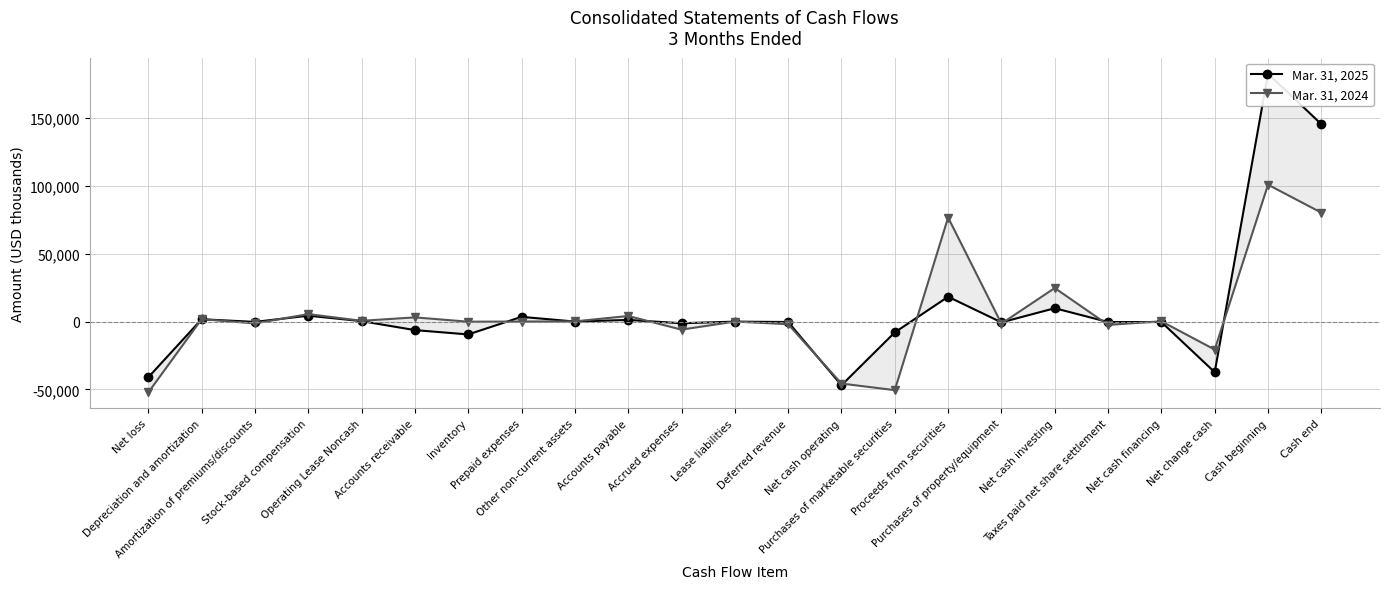

Reading left to right, transcribe all the data shown in this chart.

Mar. 31, 2025: -41036	1771	-182	4386	399	-6233	-9426	3535	66	1252	-1163	5	-264	-46890	-7915	18346	-529	9902	-282	-282	-37270	182840	145570
Mar. 31, 2024: -52190	1841	-1315	5553	617	3148	-27	75	201	4179	-5891	41	-1875	-45643	-50497	76750	-1459	24794	-2391	248	-20601	100956	80355